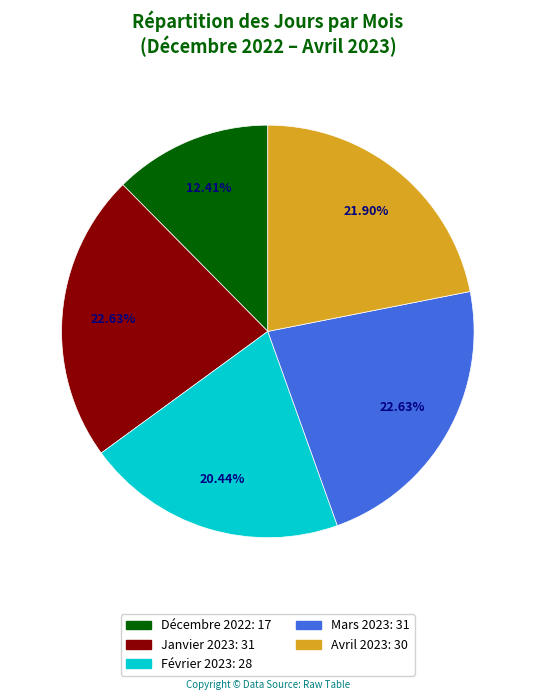

To the nearest percent, what is the difference between the largest and smallest slice percentages?

10%